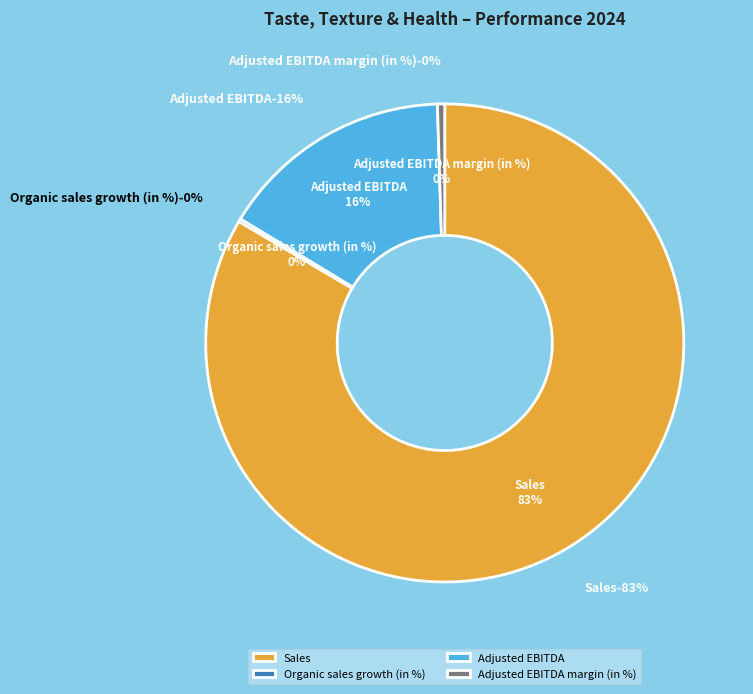

Which has a higher value, Adjusted EBITDA or Organic sales growth (in %)?

Adjusted EBITDA